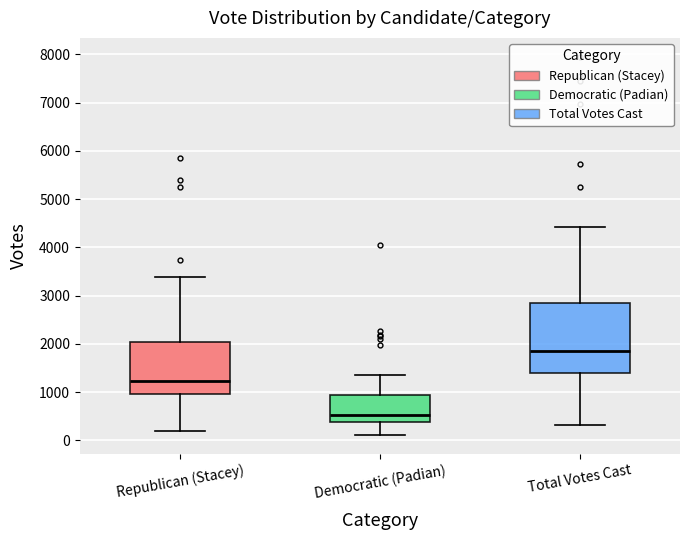

Which box's median line is the lowest?

Democratic (Padian)